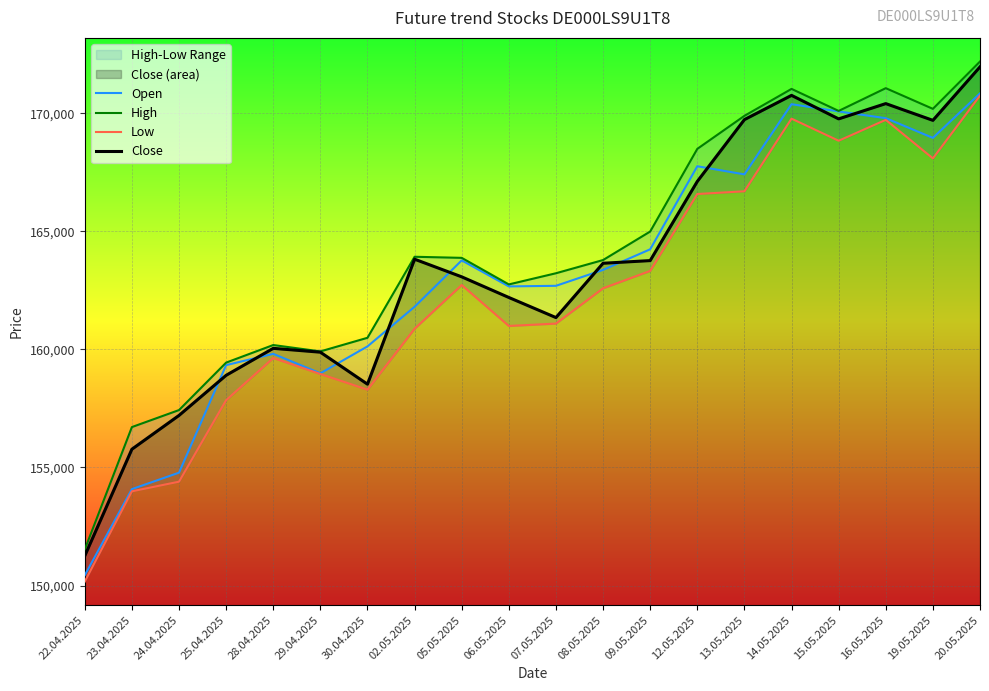

True or false: Open has a value of 276389 at 25.04.2025.

False